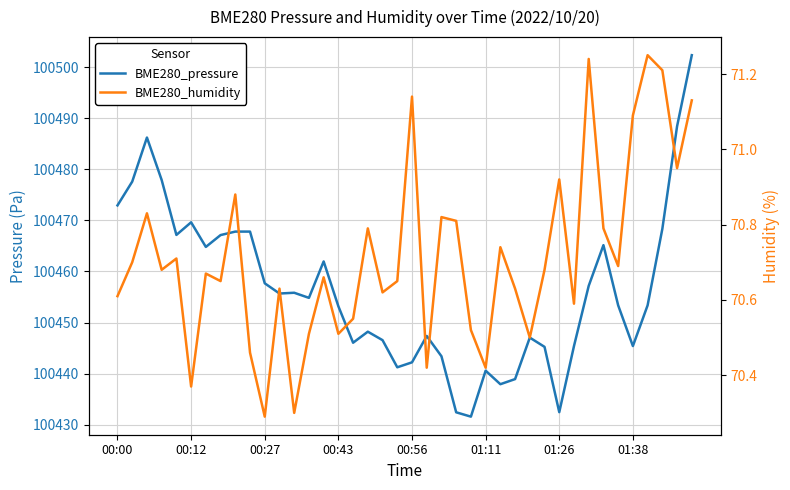

At 19, list the series in order from largest to smallest.

BME280_pressure, BME280_humidity